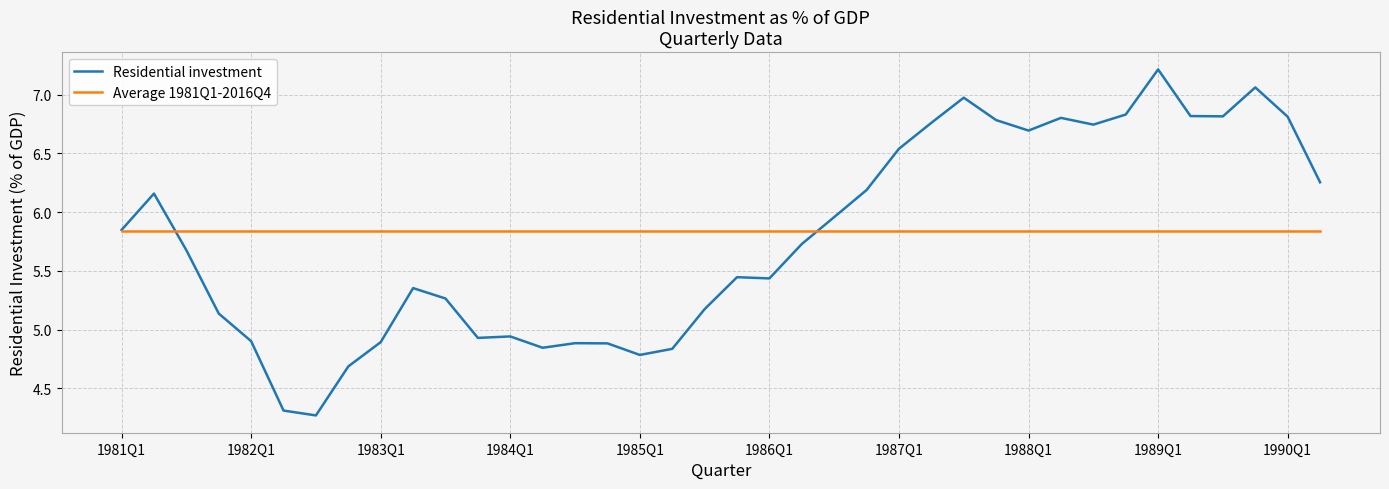

What is the smallest value displayed?

4.3